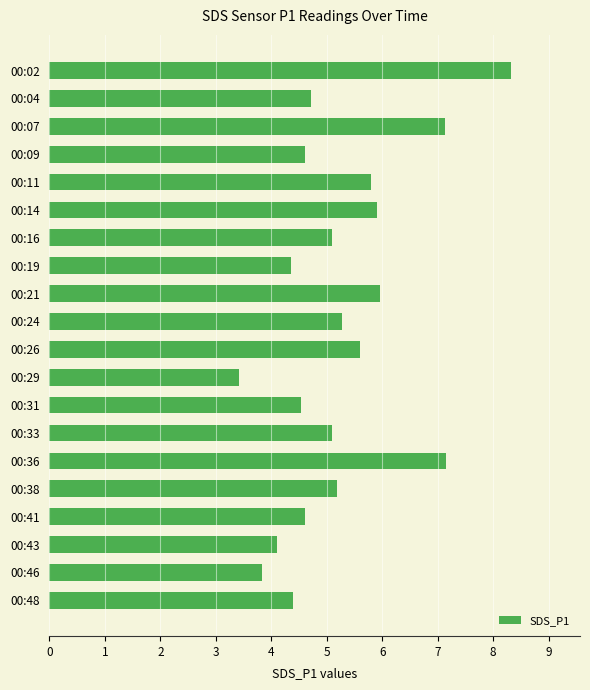

What is the sum of all values?

105.1